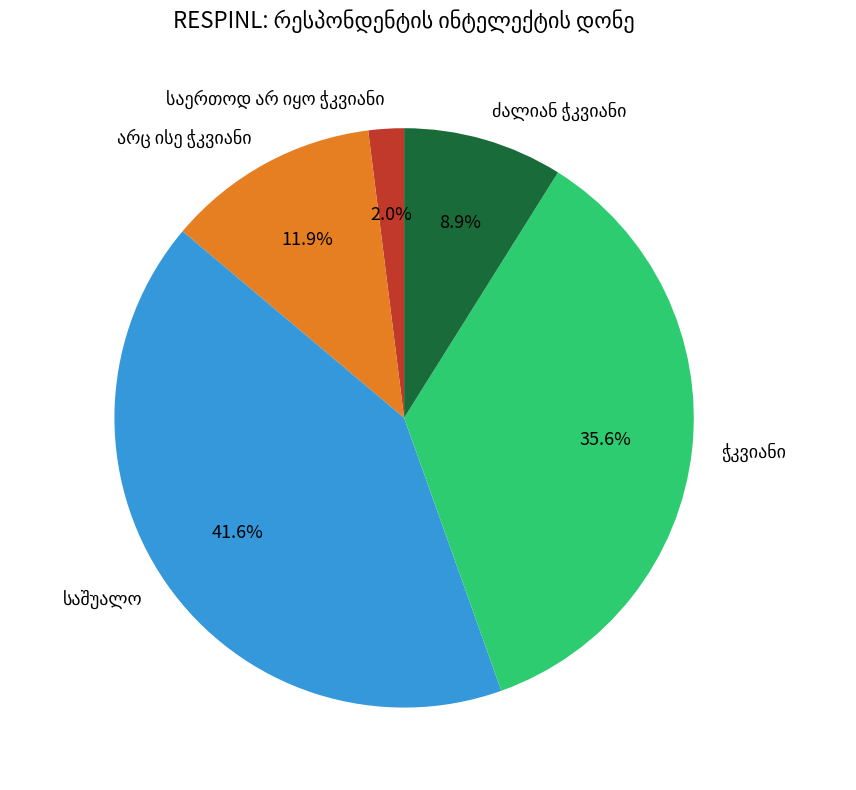

Is there any slice that represents more than half of the pie?

No